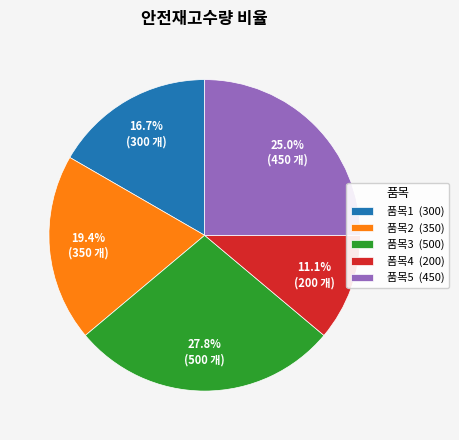

To the nearest percent, what is the combined percentage of 품목3 and 품목1?

44%